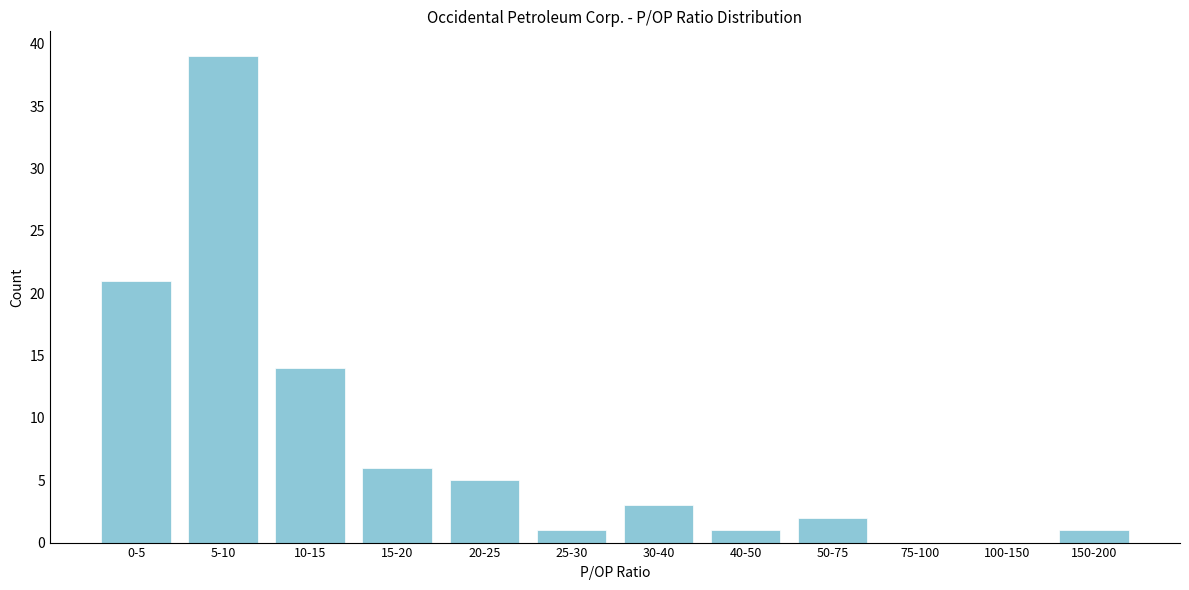

Reading left to right, list all the values displayed in this chart.

0-5=21	5-10=39	10-15=14	15-20=6	20-25=5	25-30=1	30-40=3	40-50=1	50-75=2	75-100=0	100-150=0	150-200=1